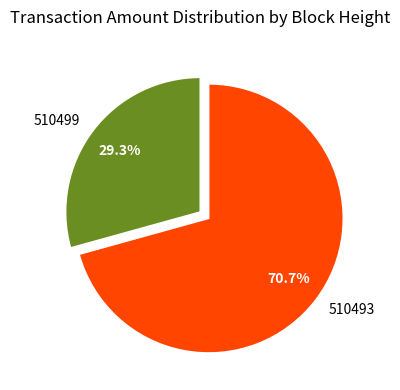

What percentage is the 510499 slice, to the nearest percent?

29%